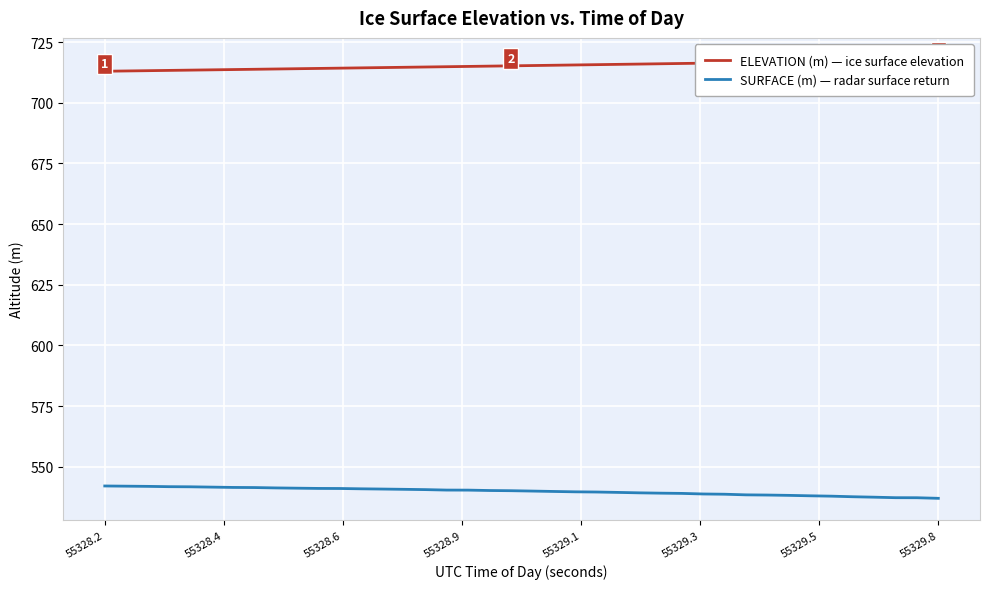

At how many categories does at least one series exceed 690?

40